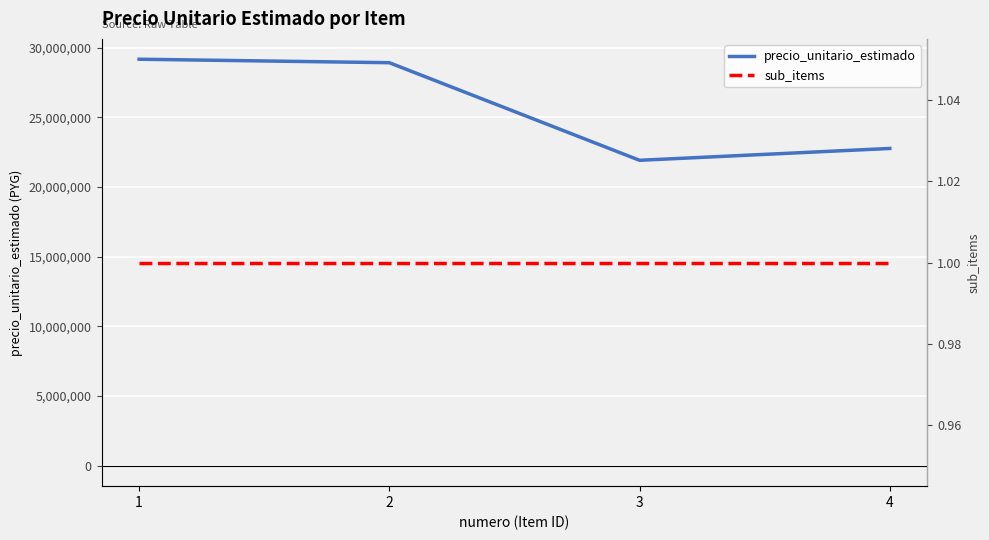

The value of precio_unitario_estimado at 3 is 14730980. True or false?

False